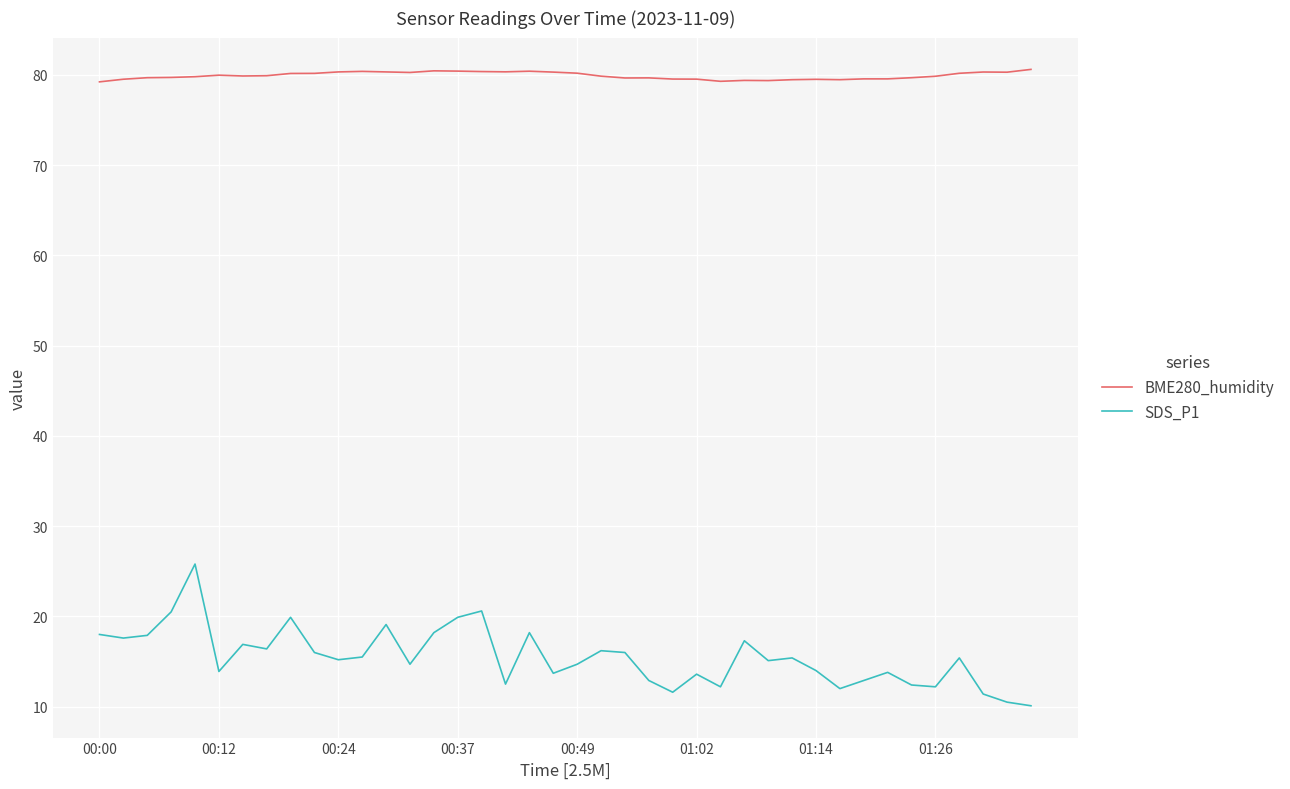

How many lines are shown in the chart?

2